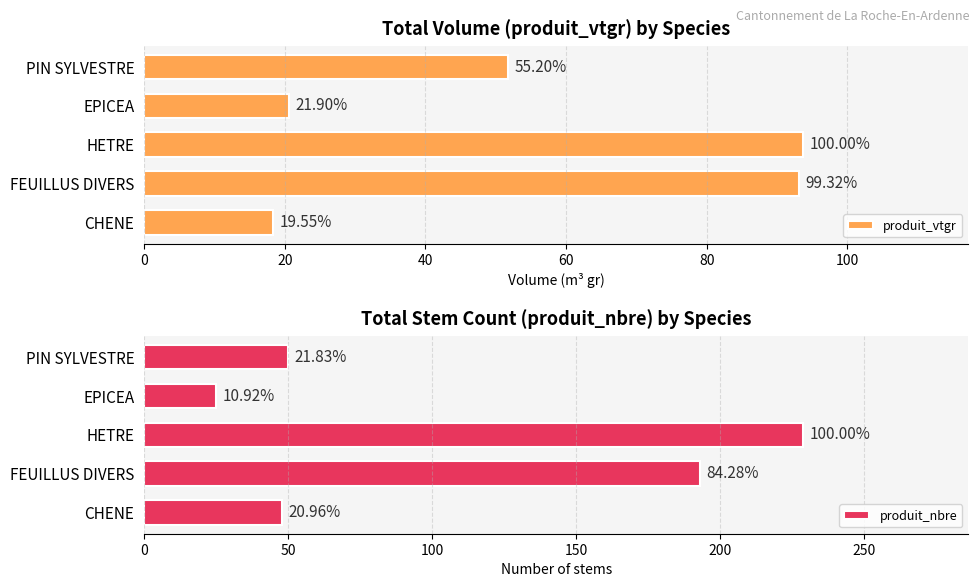

Which series has the largest total across all categories?

produit_nbre